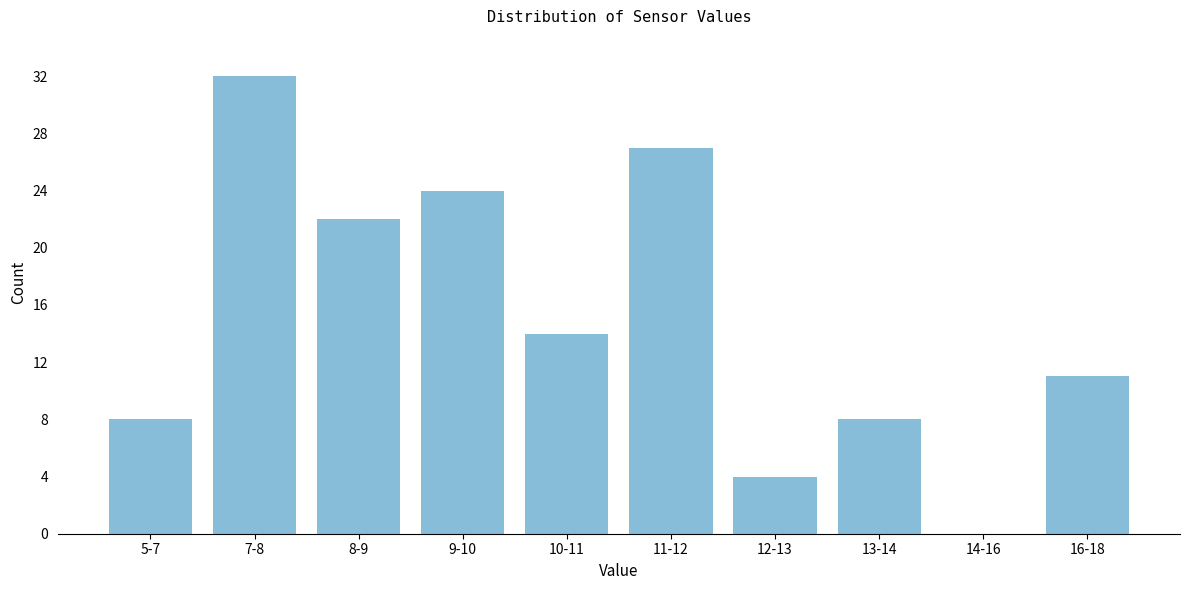

Reading left to right, list all the values displayed in this chart.

5-7=8	7-8=32	8-9=22	9-10=24	10-11=14	11-12=27	12-13=4	13-14=8	14-16=0	16-18=11